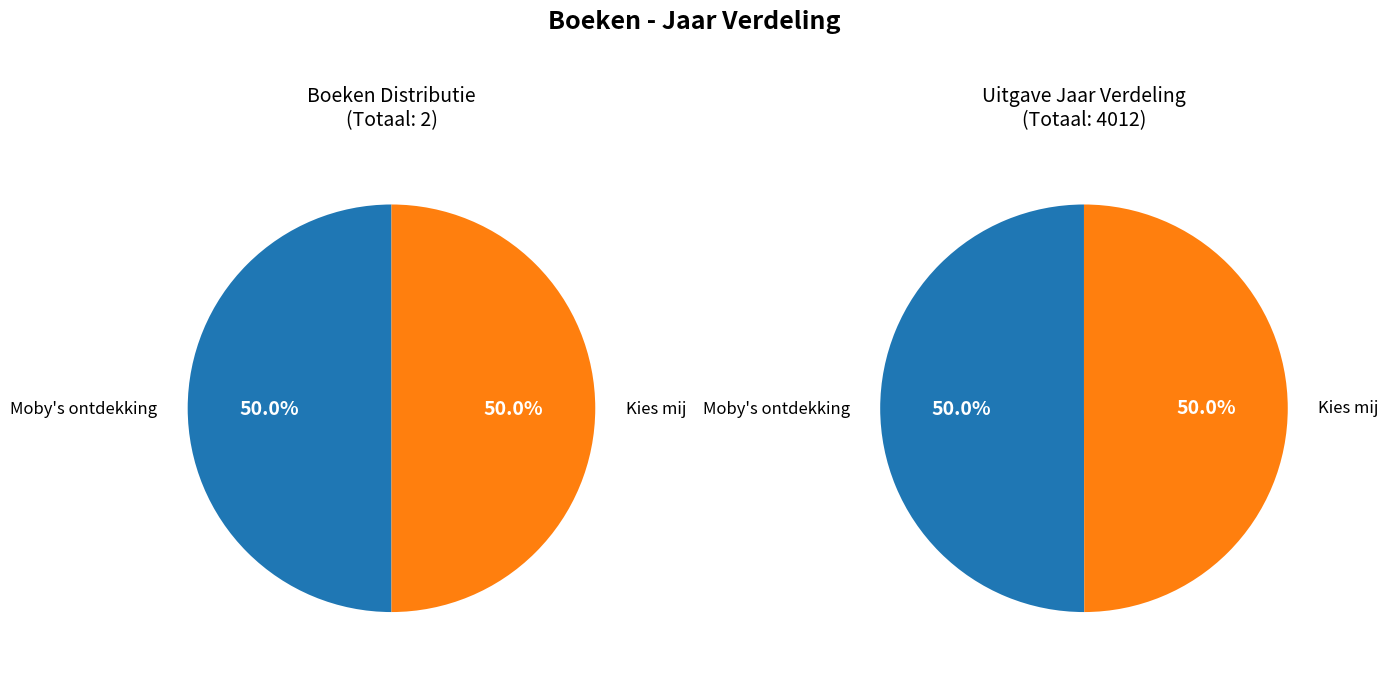

True or false: Moby's ontdekking accounts for 57% of the total.

False